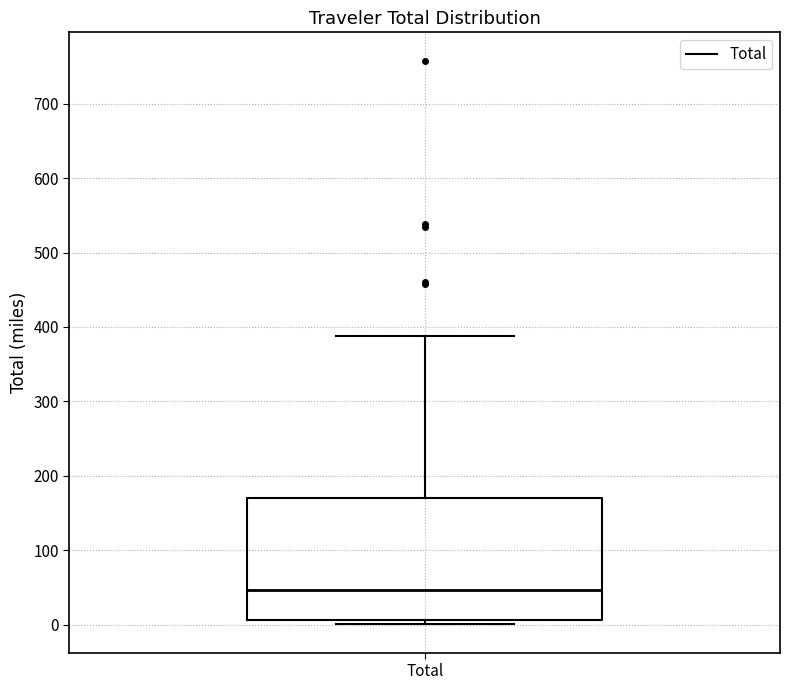

Read this box plot against the y-axis: the position of the median line, the range covered by the box, and the ends of both whiskers. The values are not printed on the chart, so give them approximately, as read against the axis.

median 50, box 10 to 170, whiskers 0 to 390